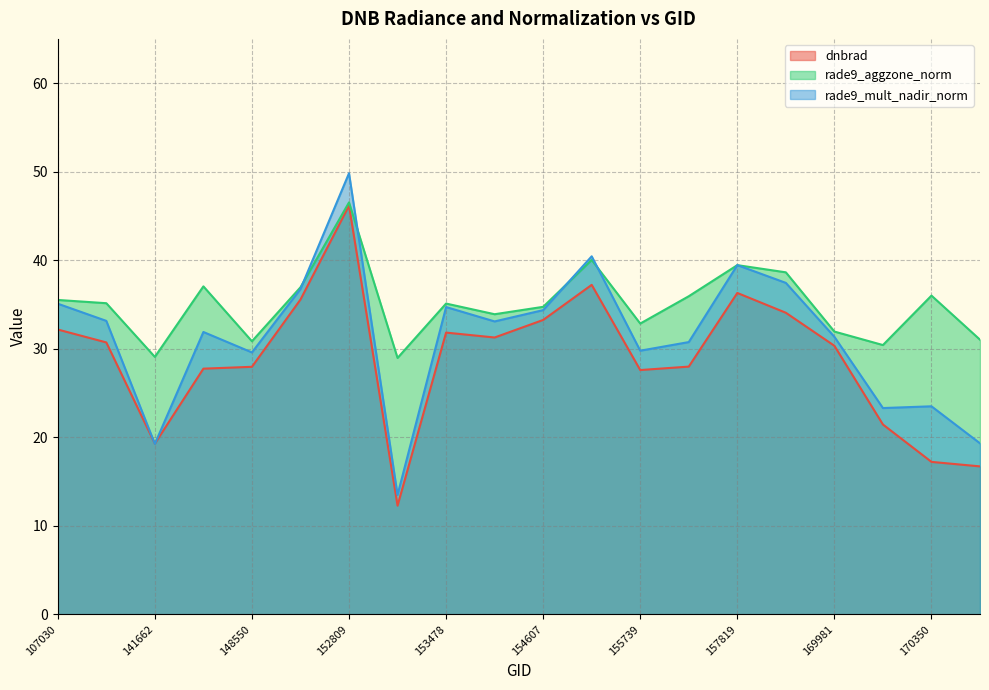

How many interior local valleys does the rade9_mult_nadir_norm series have?

6